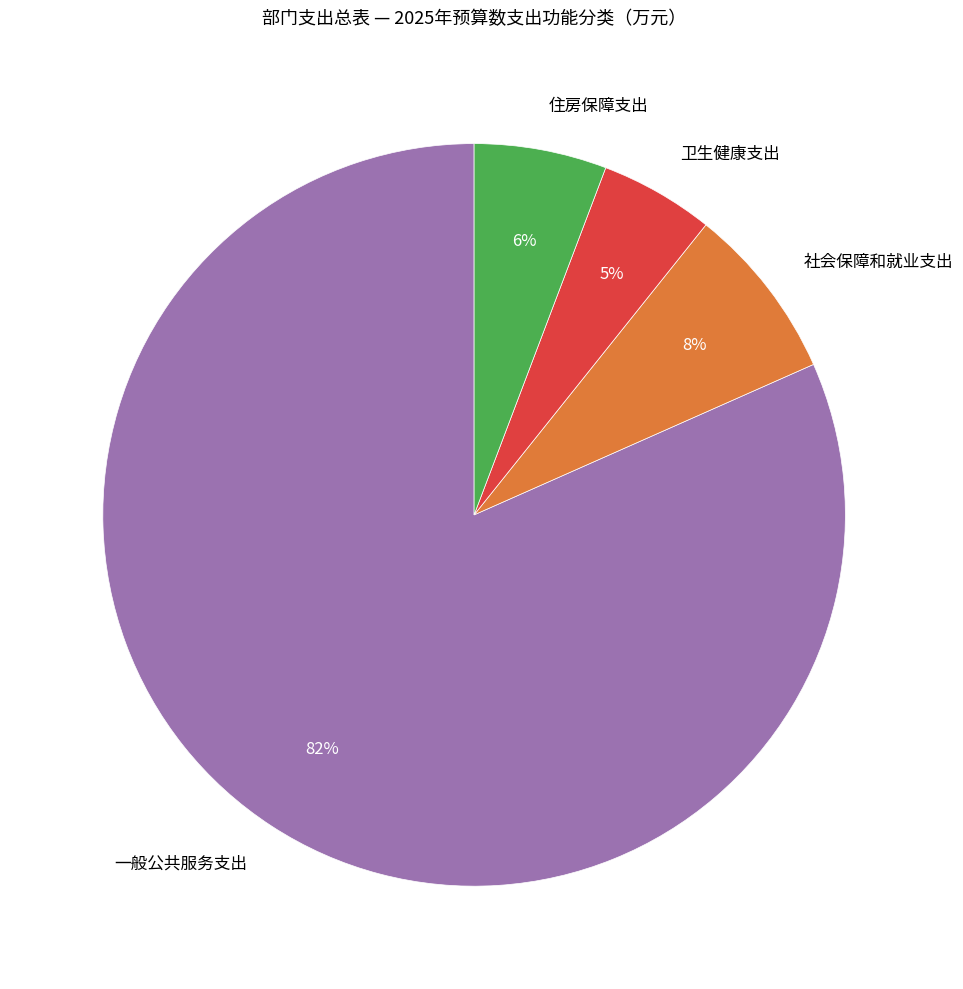

How many slices are in this pie chart?

4